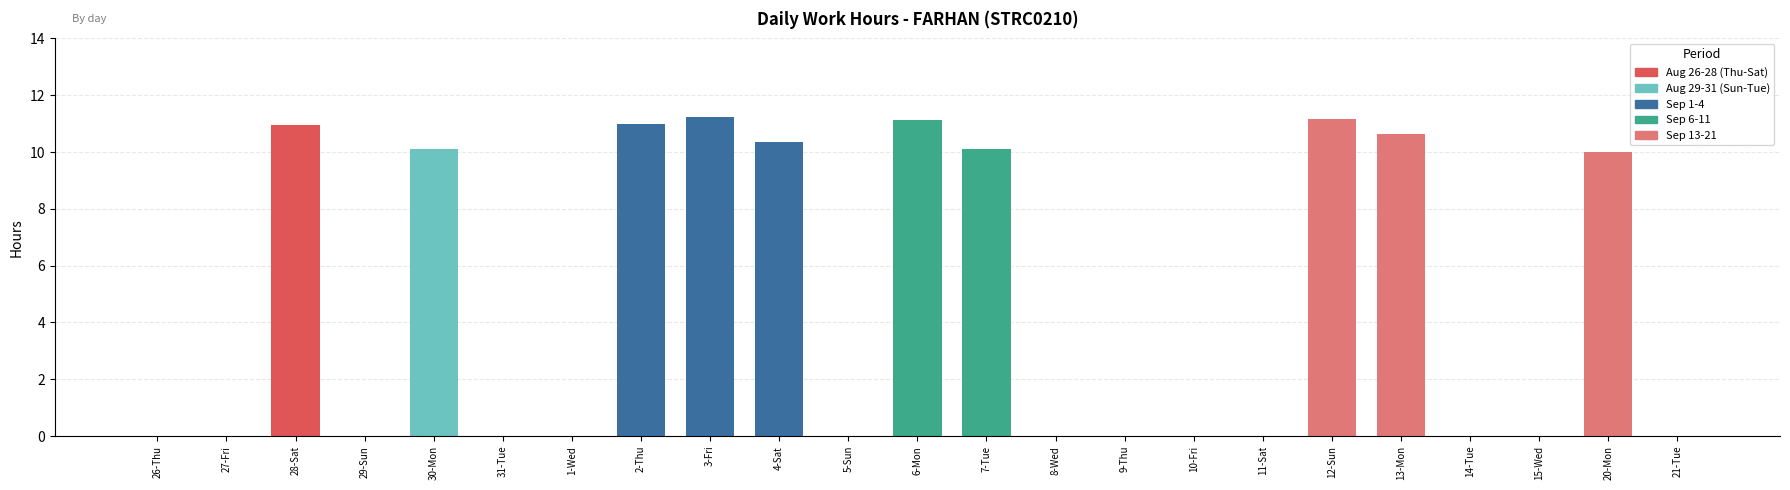

Is it true that the value at 10-Fri is -5.9?

False